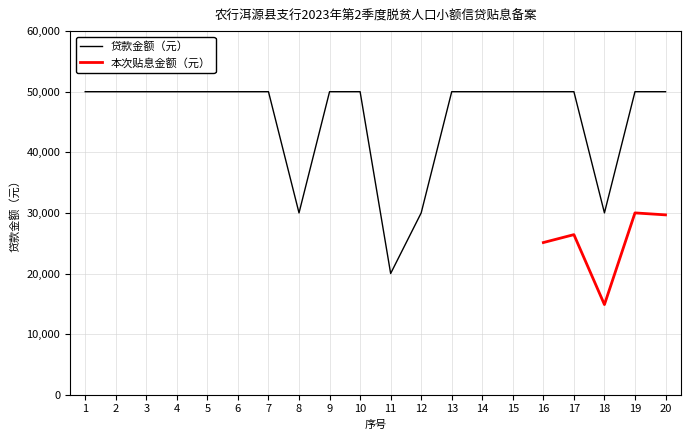

At which category does the chart reach its minimum across all series?

11